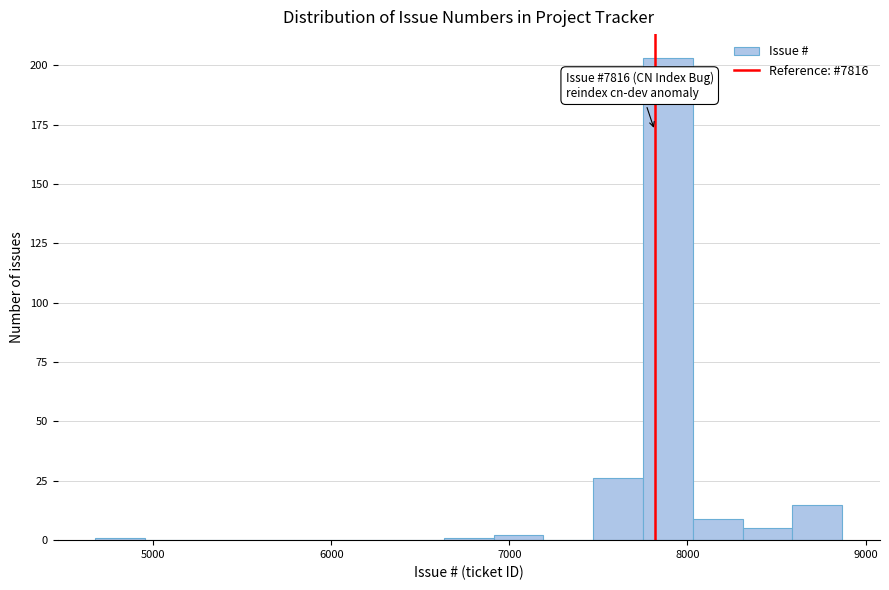

Read against the x-axis, roughly where is the centre of the tallest bar?

7900